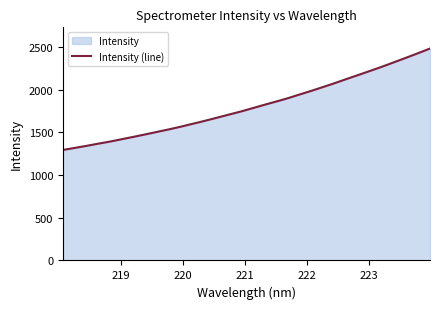

What is the smallest value displayed?

1293.5